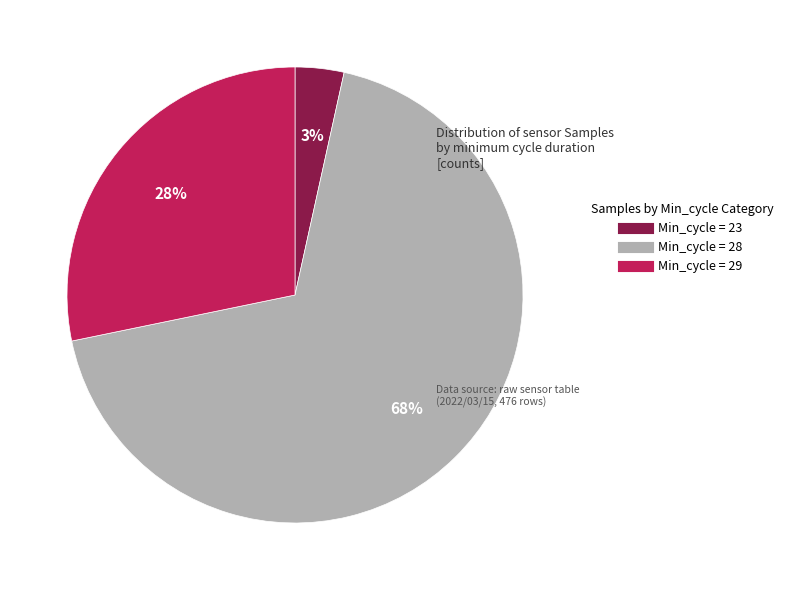

Is there any slice that represents more than half of the pie?

Yes